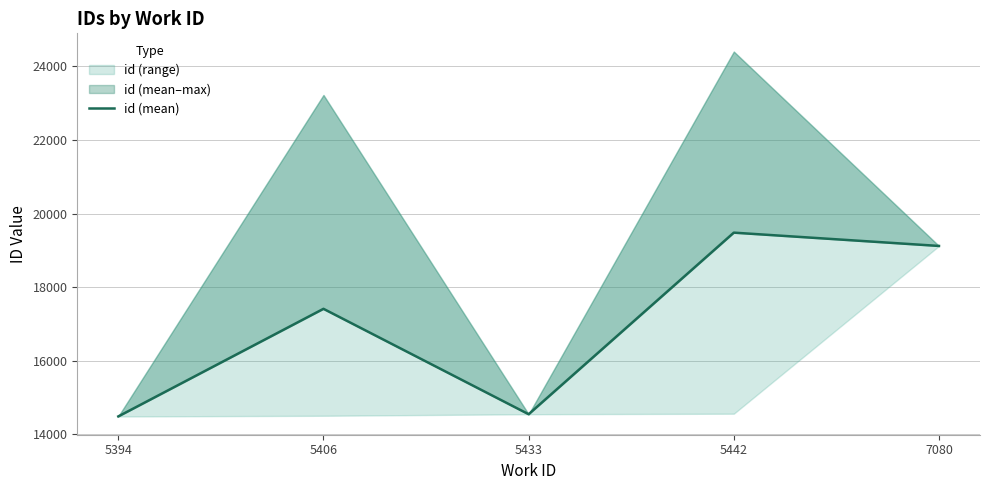

Reading left to right, transcribe all the data shown in this chart.

14484.0	17408.7	14543.0	19479.5	19118.0